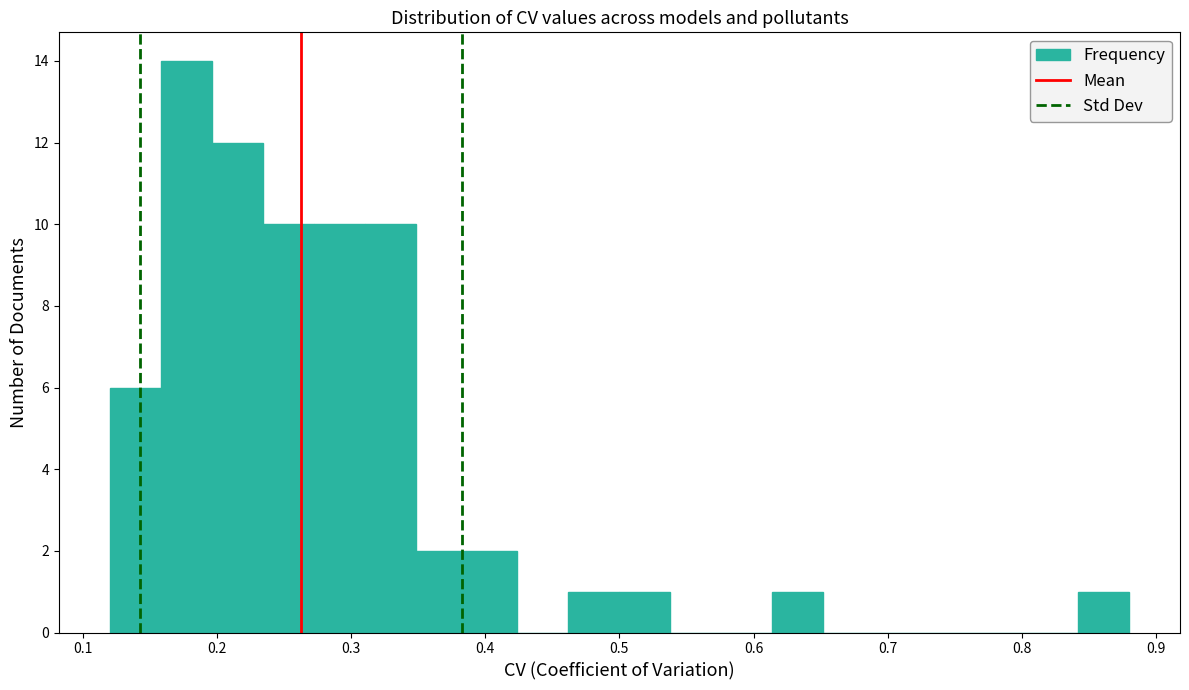

Read against the x-axis, roughly where is the centre of the tallest bar?

0.18